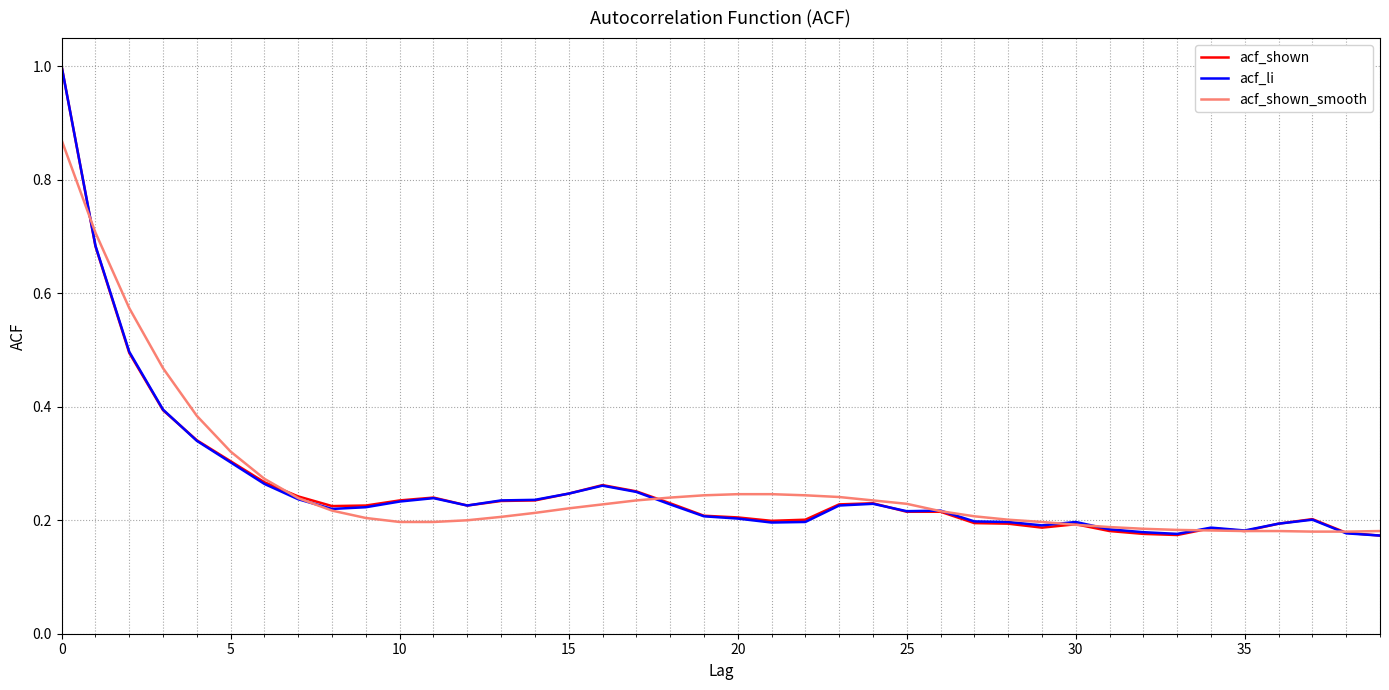

What is the greatest value displayed?

1.0